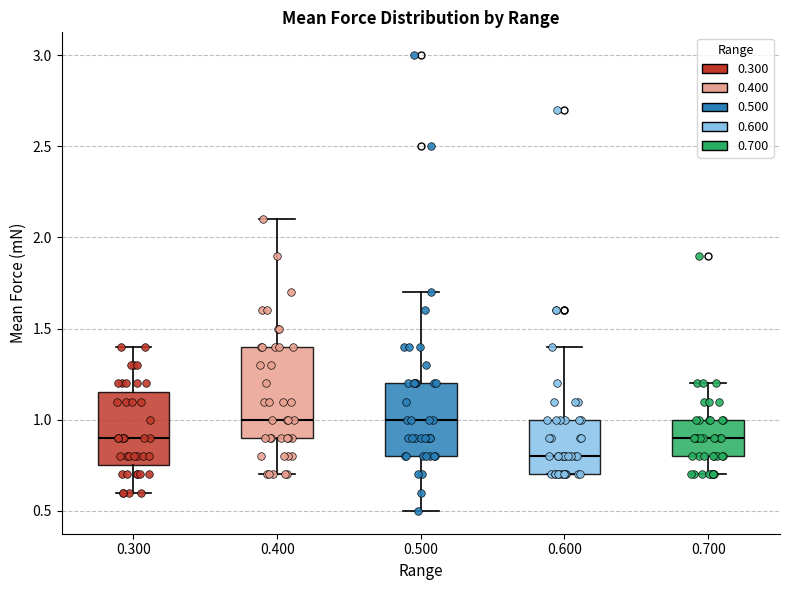

Reading left to right, transcribe this box plot: for each box, give where its median line is, the range the box spans, and where its two whiskers end, as read against the y-axis. The values are not printed on the chart, so give them approximately, as read against the axis.

0.300: median 0.90, box 0.75 to 1.15, whiskers 0.60 to 1.40
0.400: median 1.00, box 0.90 to 1.40, whiskers 0.70 to 2.10
0.500: median 1.00, box 0.80 to 1.20, whiskers 0.50 to 1.70
0.600: median 0.80, box 0.70 to 1.00, whiskers 0.70 to 1.40
0.700: median 0.90, box 0.80 to 1.00, whiskers 0.70 to 1.20